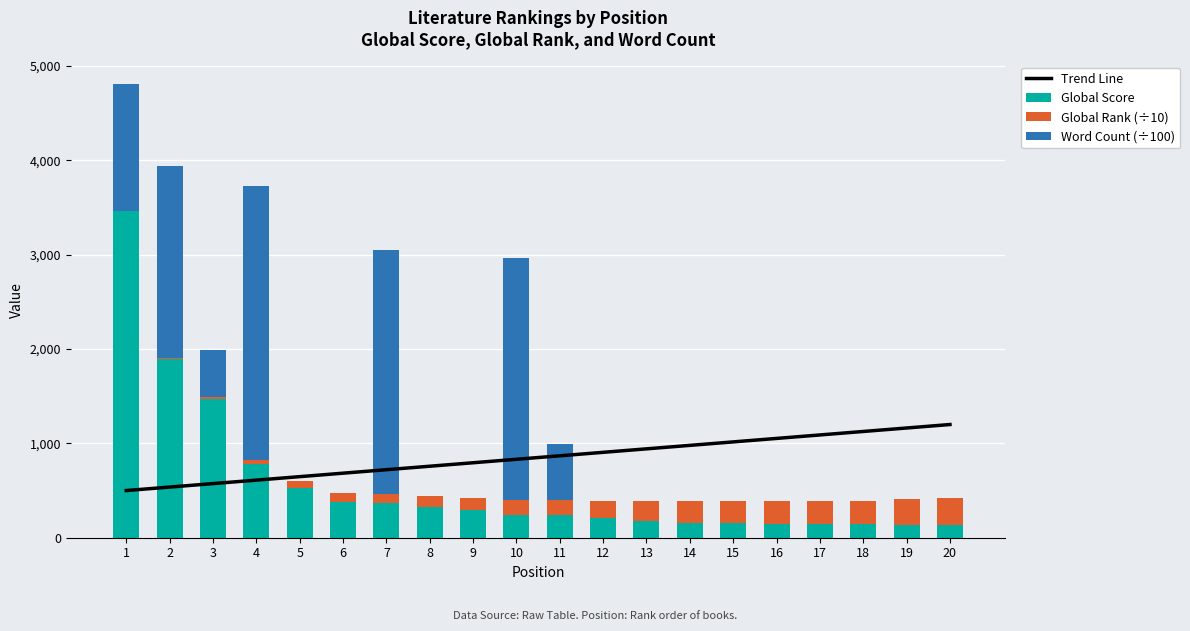

What are all the series names shown in the legend?

Trend Line, Global Score, Global Rank (÷10), Word Count (÷100)